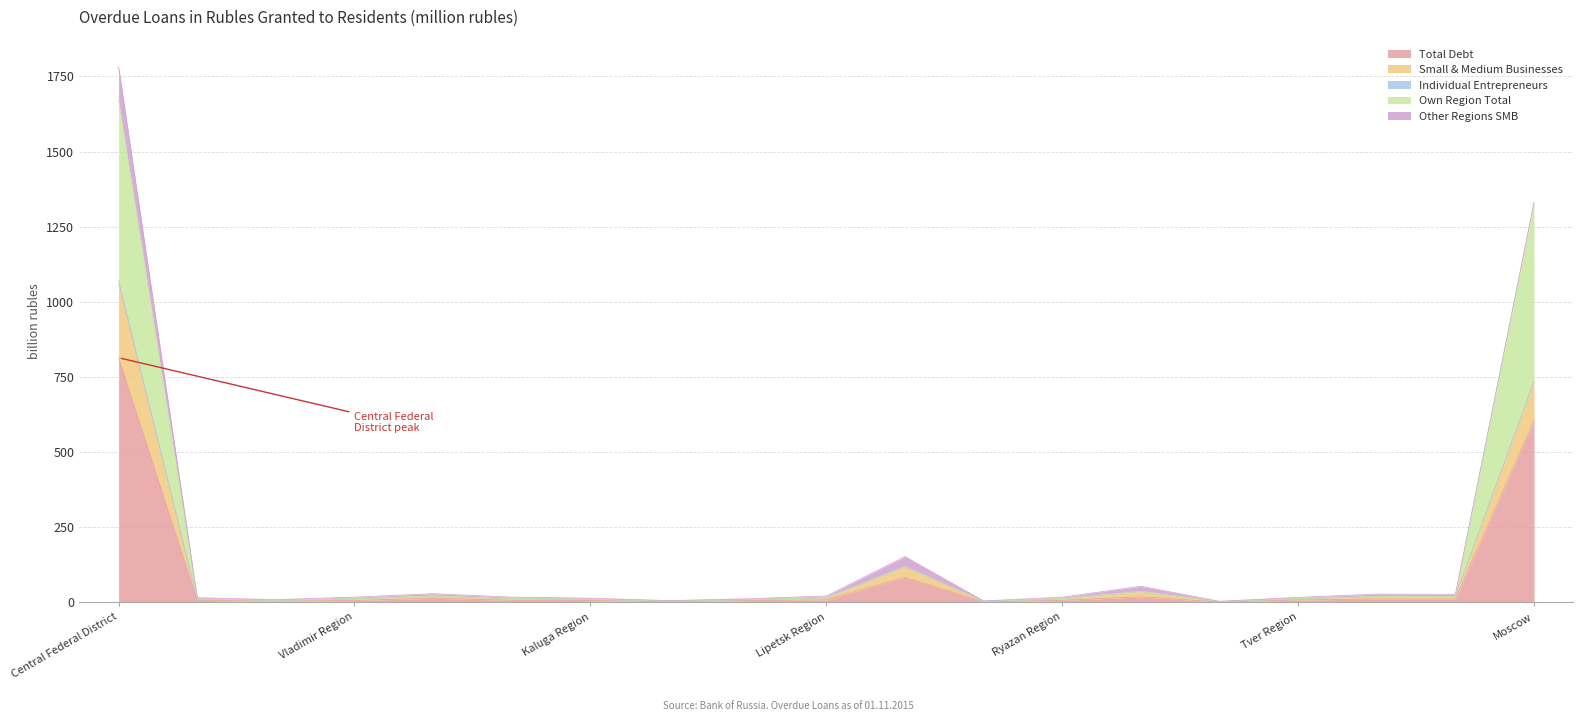

List the labels in order of Small & Medium Businesses value, smallest first.

Tambov Region, Orel Region, Kostroma Region, Bryansk Region, Kursk Region, Kaluga Region, Belgorod Region, Vladimir Region, Ryazan Region, Ivanovo Region, Tver Region, Lipetsk Region, Yaroslavl Region, Tula Region, Voronezh Region, Smolensk Region, Moscow Region, Moscow, Central Federal District